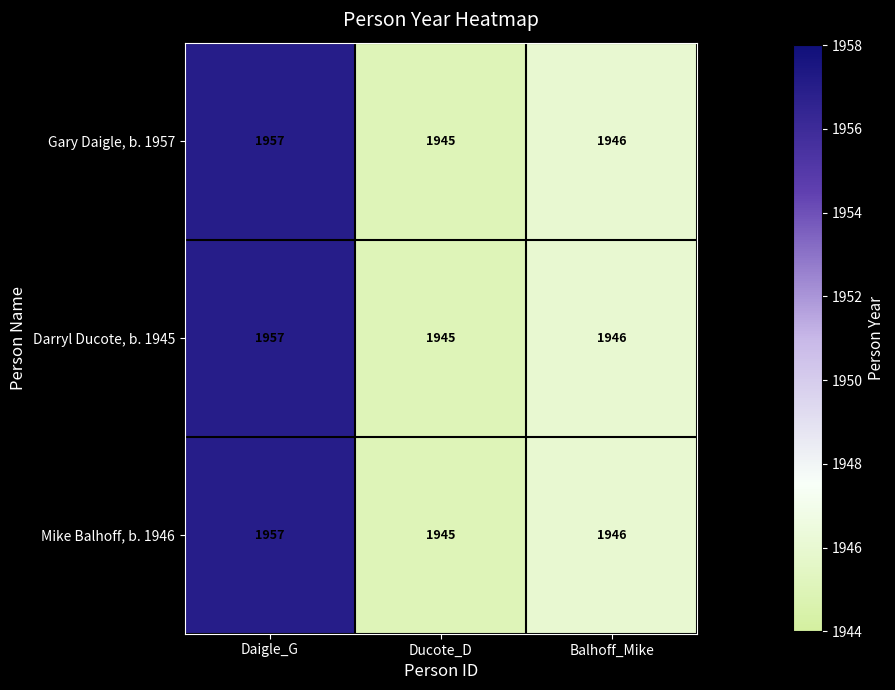

How many series are shown in this chart?

3